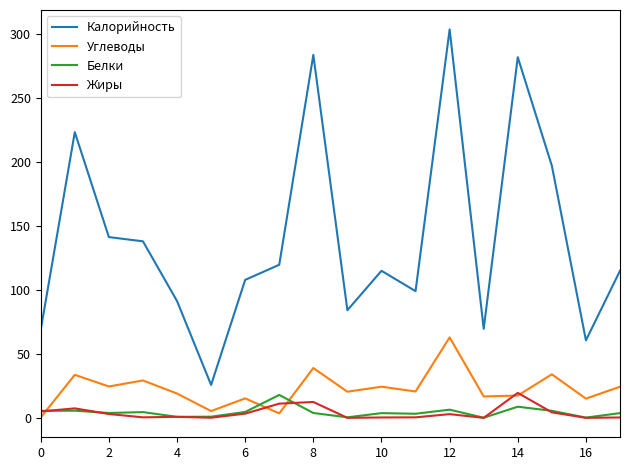

What is the highest value of the Белки series?

17.9